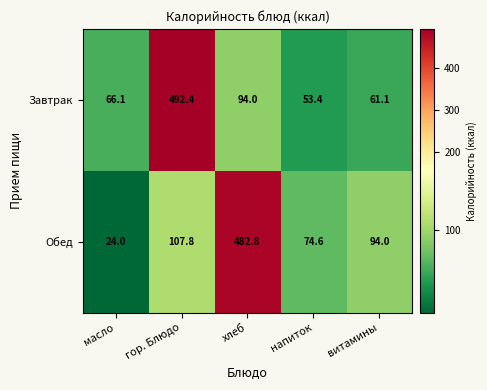

What is the minimum value shown in the chart?

24.0